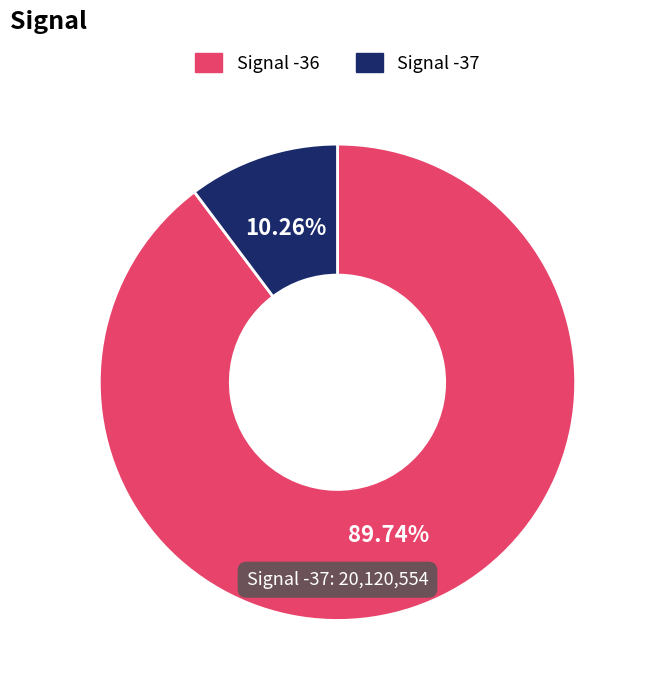

Which category has the smallest portion of the pie?

Signal -37